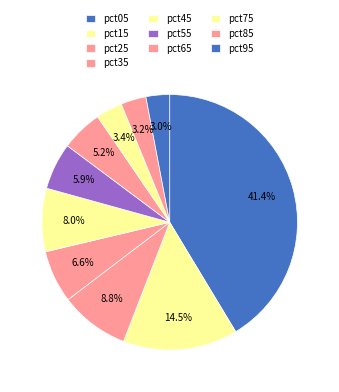

How many segments does this pie chart have?

10